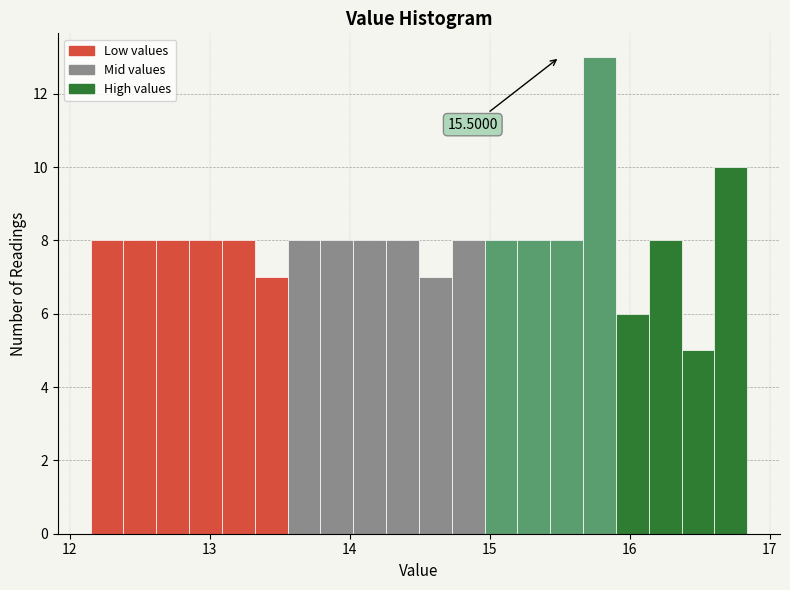

Read against the x-axis, roughly where is the centre of the tallest bar?

15.8